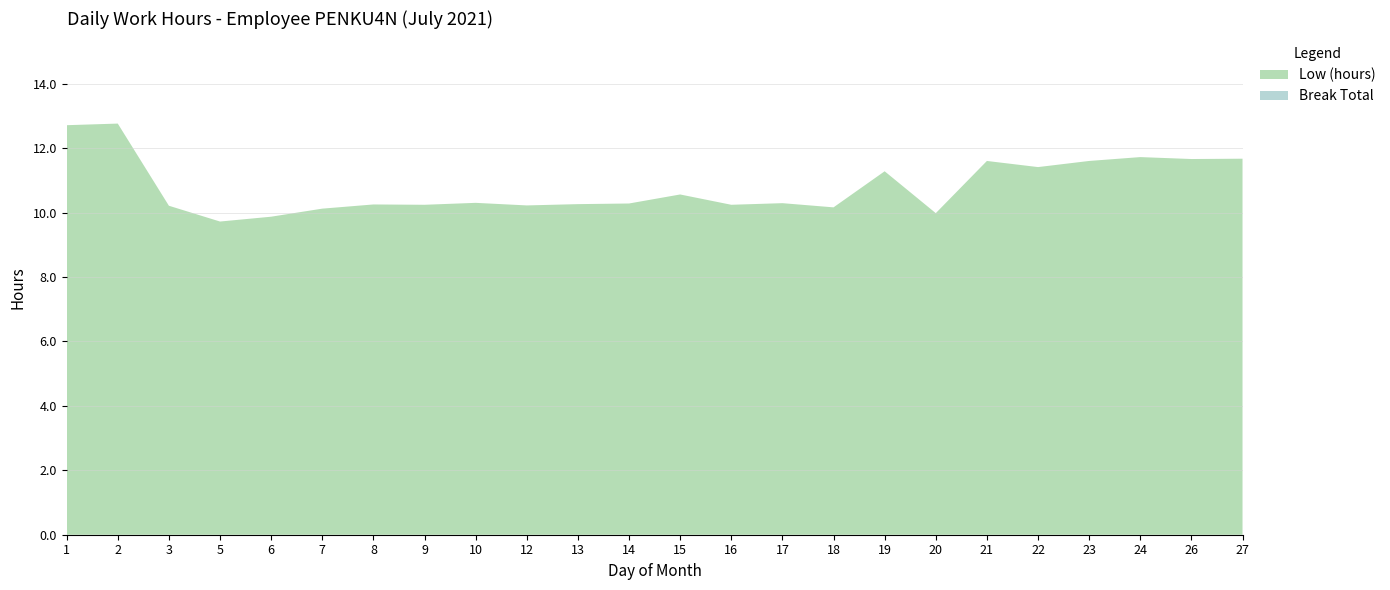

Reading right to left, transcribe all the data shown in this chart.

Low (hours): 11.7	11.7	11.7	11.6	11.4	11.6	10.0	11.3	10.2	10.3	10.2	10.6	10.3	10.3	10.2	10.3	10.2	10.2	10.1	9.9	9.7	10.2	12.8	12.7
Break Total: 0.0	0.0	0.0	0.0	0.0	0.0	0.0	0.0	0.0	0.0	0.0	0.0	0.0	0.0	0.0	0.0	0.0	0.0	0.0	0.0	0.0	0.0	0.0	0.0